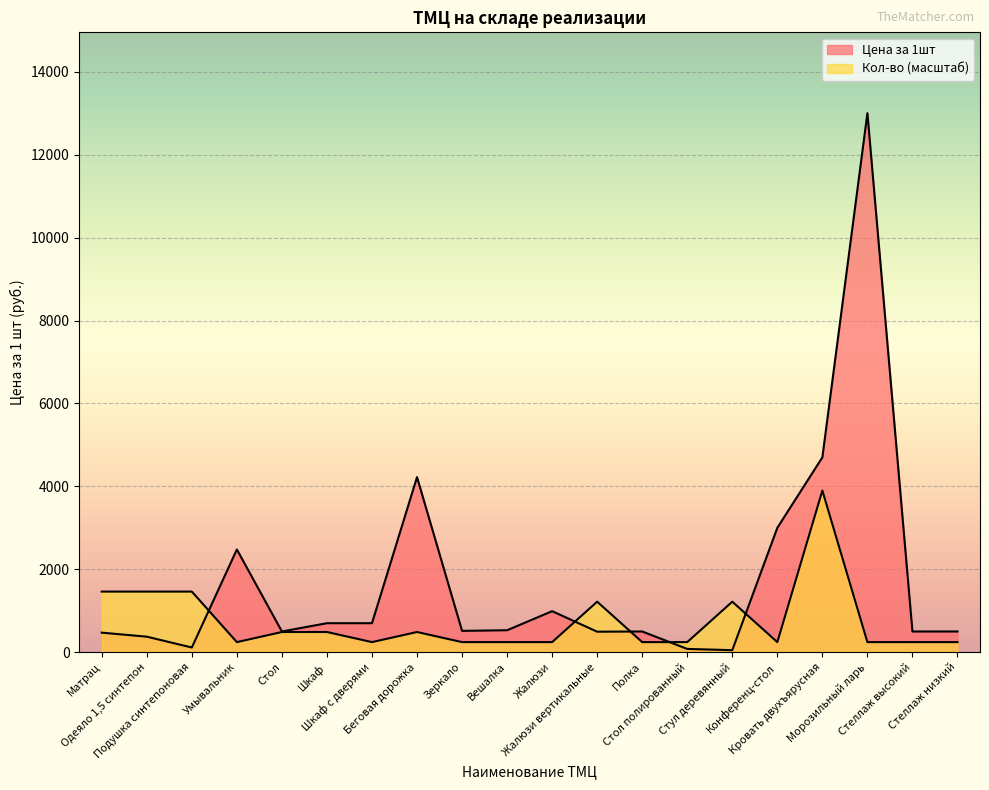

What is the difference between the Цена за 1шт values at Матрац and Полка?

28.0